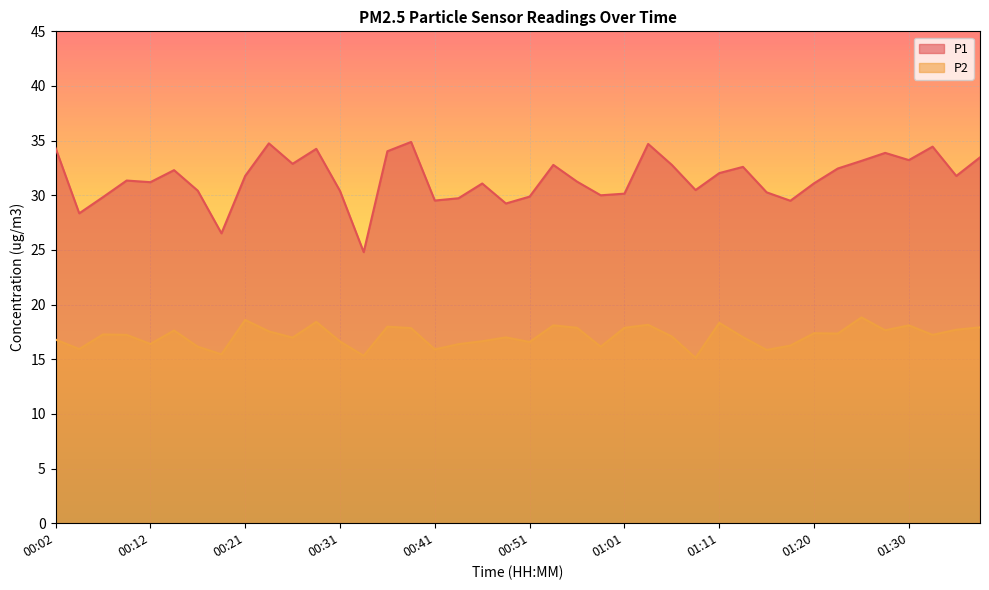

What is the label of the 39th point from the left?

01:35